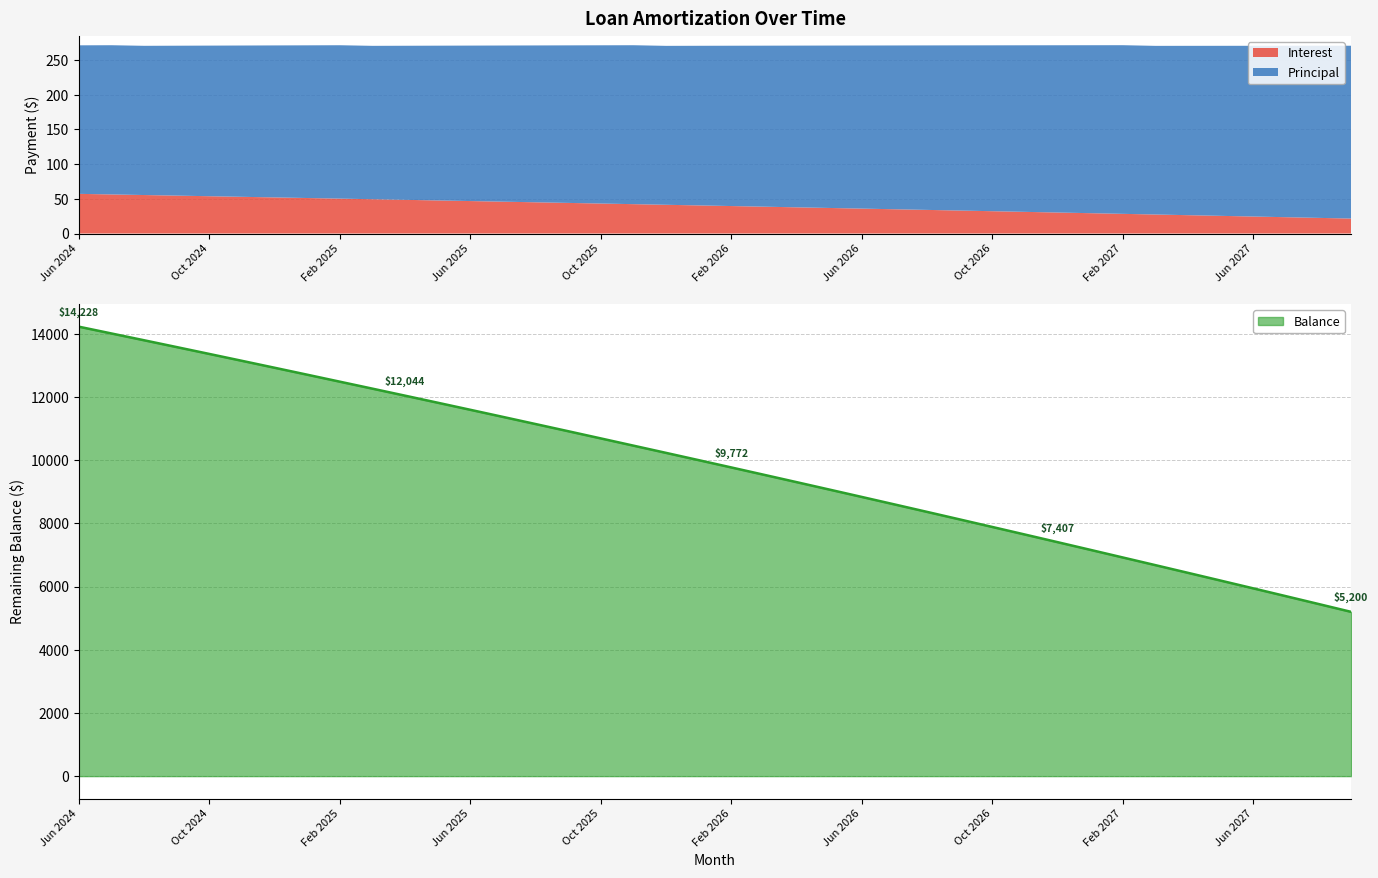

Is the value of Interest at Jan 2027 greater than the value of Principal at Oct 2025?

No